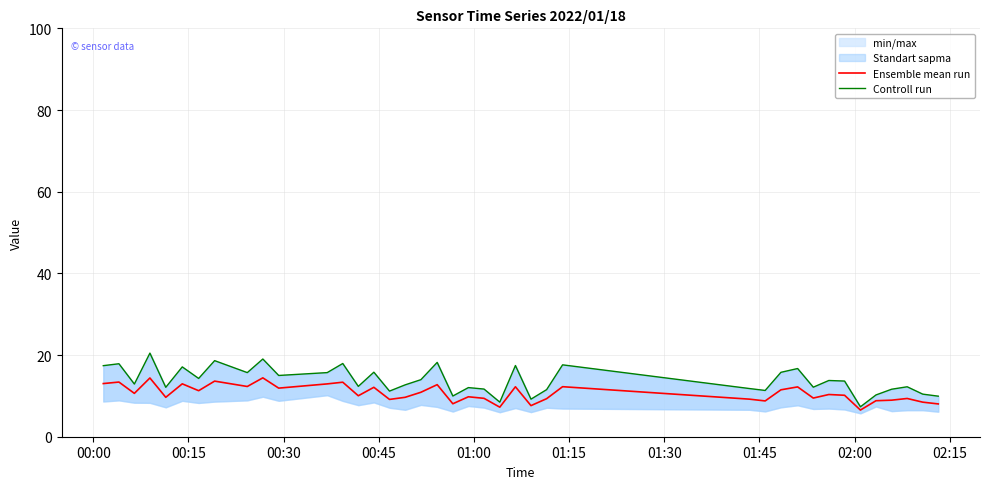

True or false: Controll run and Ensemble mean run cross at least once.

False